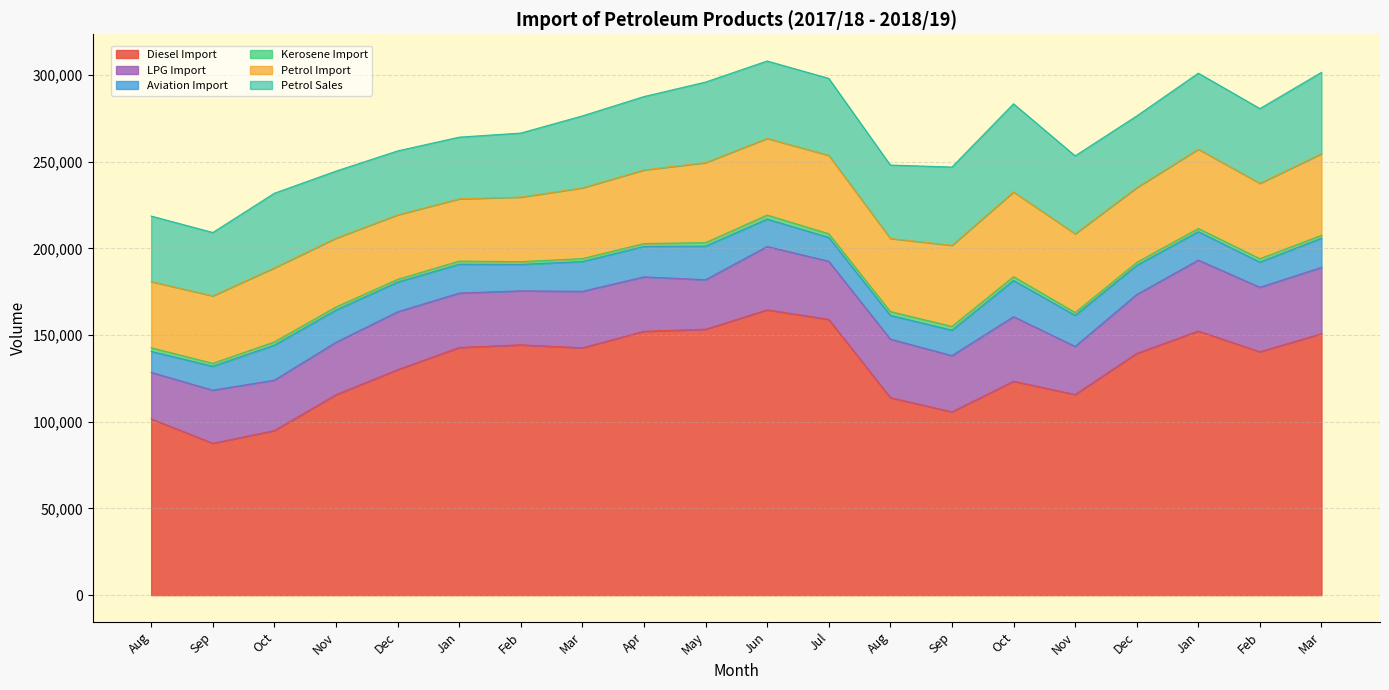

In LPG Import, how many points are lower than both neighbors (excluding endpoints)?

7